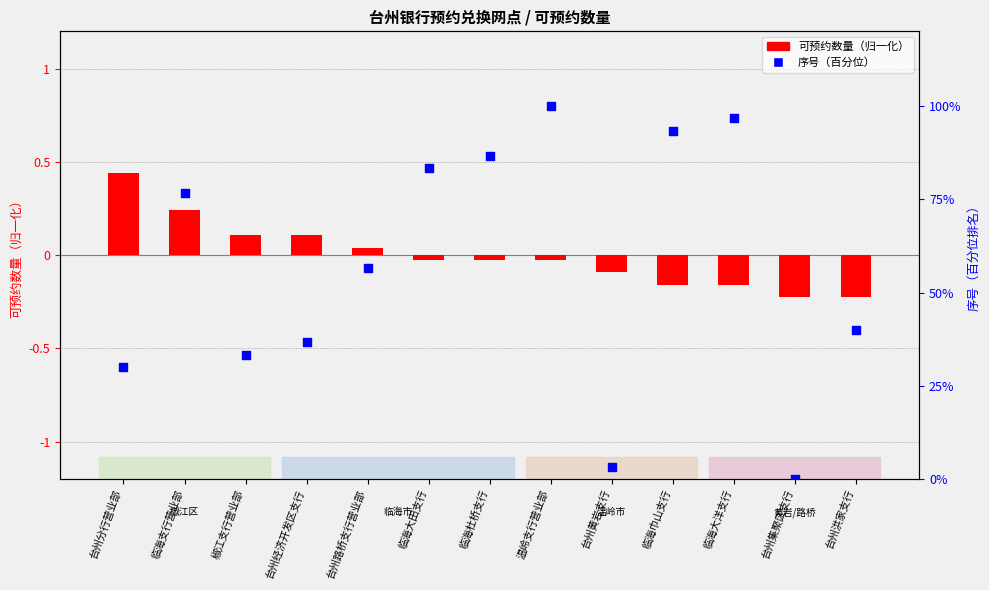

At how many categories does at least one series exceed 97?

1